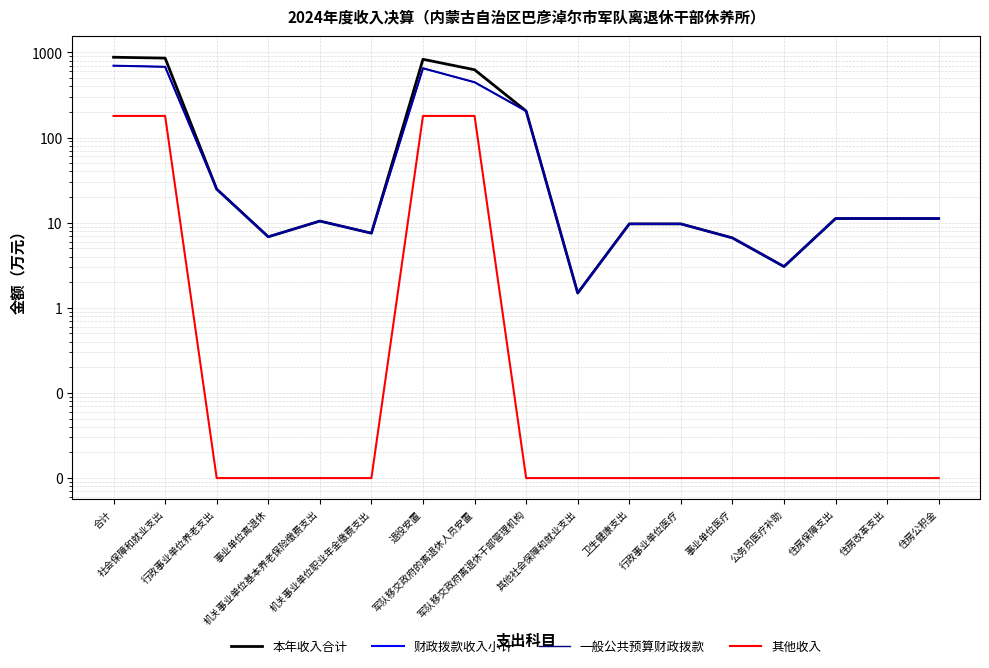

Reading left to right, transcribe all the data shown in this chart.

本年收入合计: 876.7	855.9	24.8	6.8	10.4	7.5	829.6	625.0	204.6	1.5	9.7	9.7	6.6	3.0	11.2	11.2	11.2
财政拨款收入小计: 697.5	676.6	24.8	6.8	10.4	7.5	650.3	445.8	204.6	1.5	9.7	9.7	6.6	3.0	11.2	11.2	11.2
一般公共预算财政拨款: 697.5	676.6	24.8	6.8	10.4	7.5	650.3	445.8	204.6	1.5	9.7	9.7	6.6	3.0	11.2	11.2	11.2
其他收入: 179.2	179.2	0.0	0.0	0.0	0.0	179.2	179.2	0.0	0.0	0.0	0.0	0.0	0.0	0.0	0.0	0.0